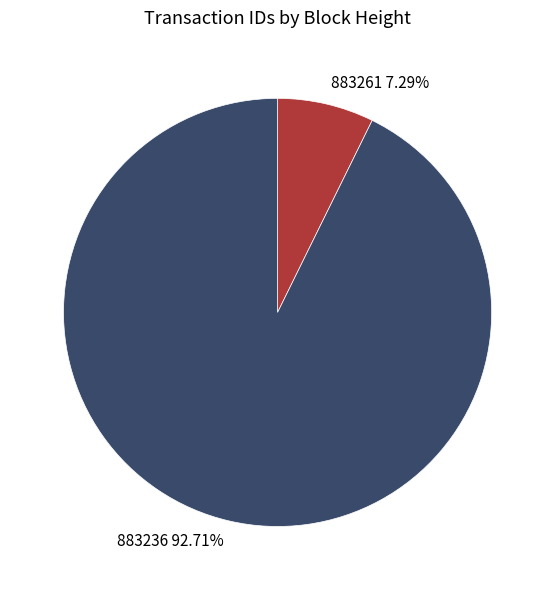

What is the smallest slice in the pie chart?

883261